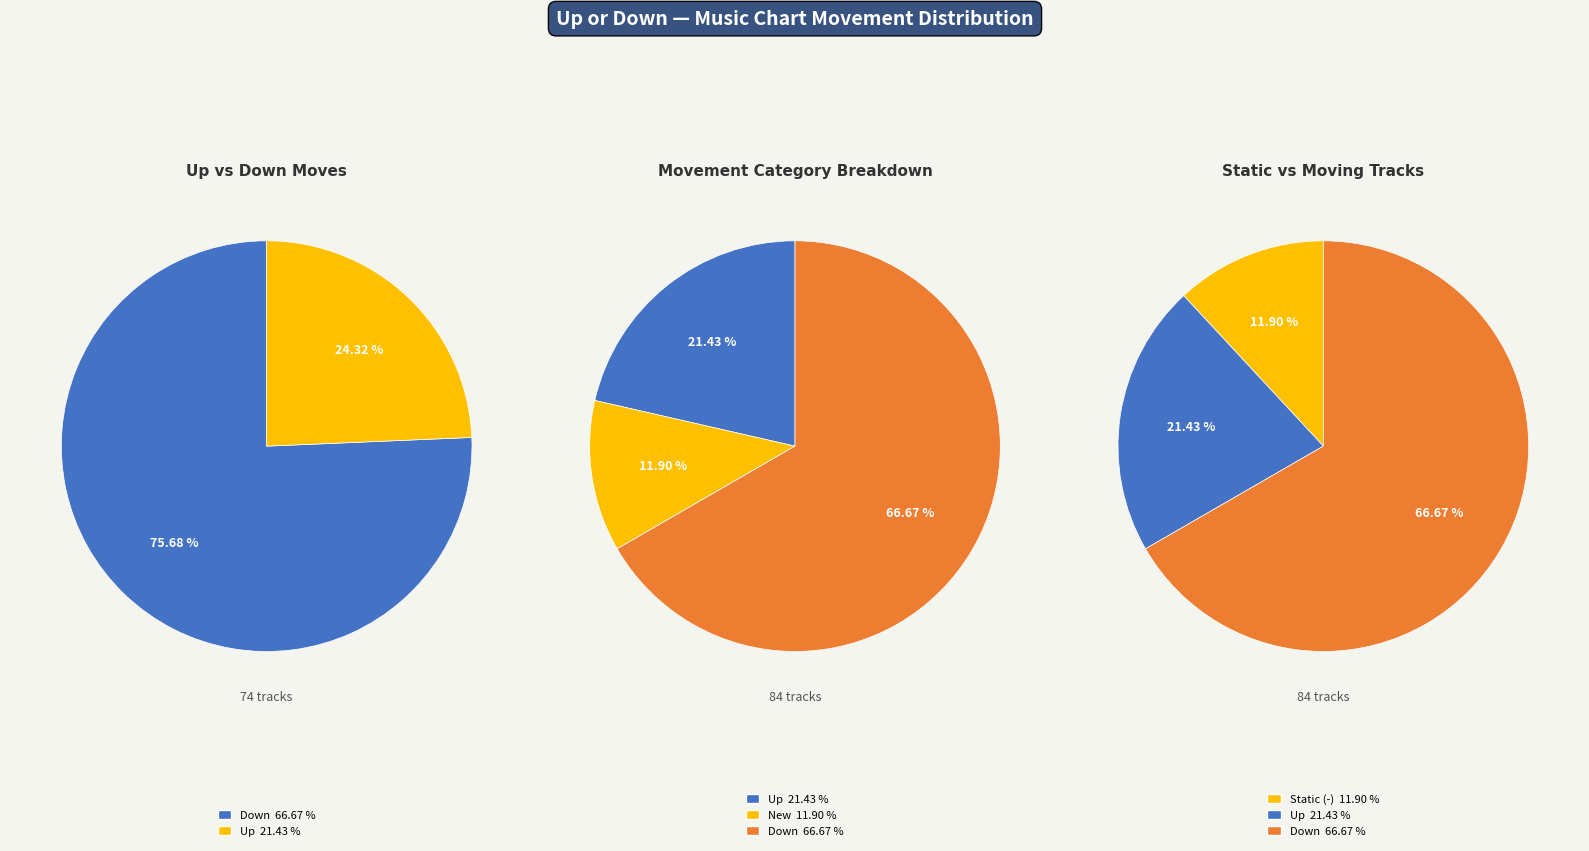

What percentage is the up slice, to the nearest percent?

21%